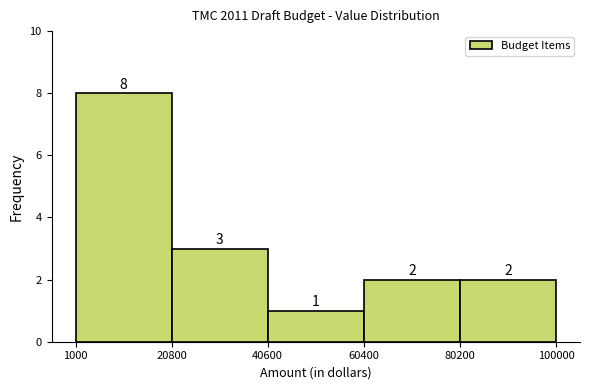

Which range on the x-axis has the tallest bar?

1000 to 20800